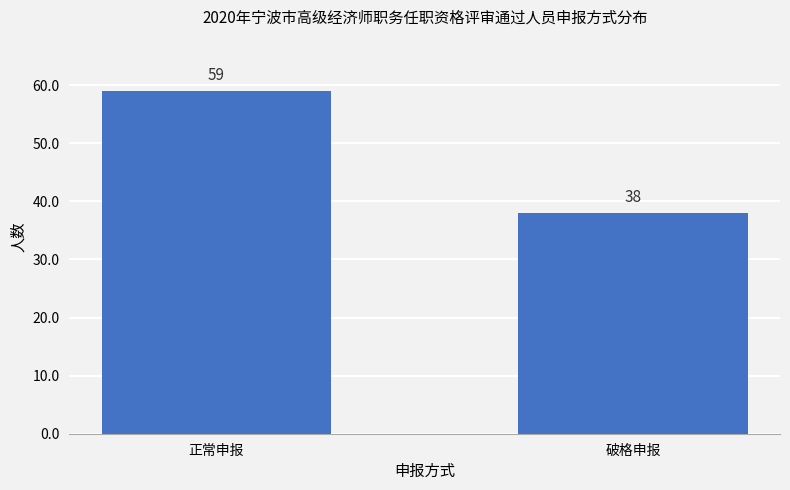

What is the sum of the values at 正常申报 and 破格申报?

97